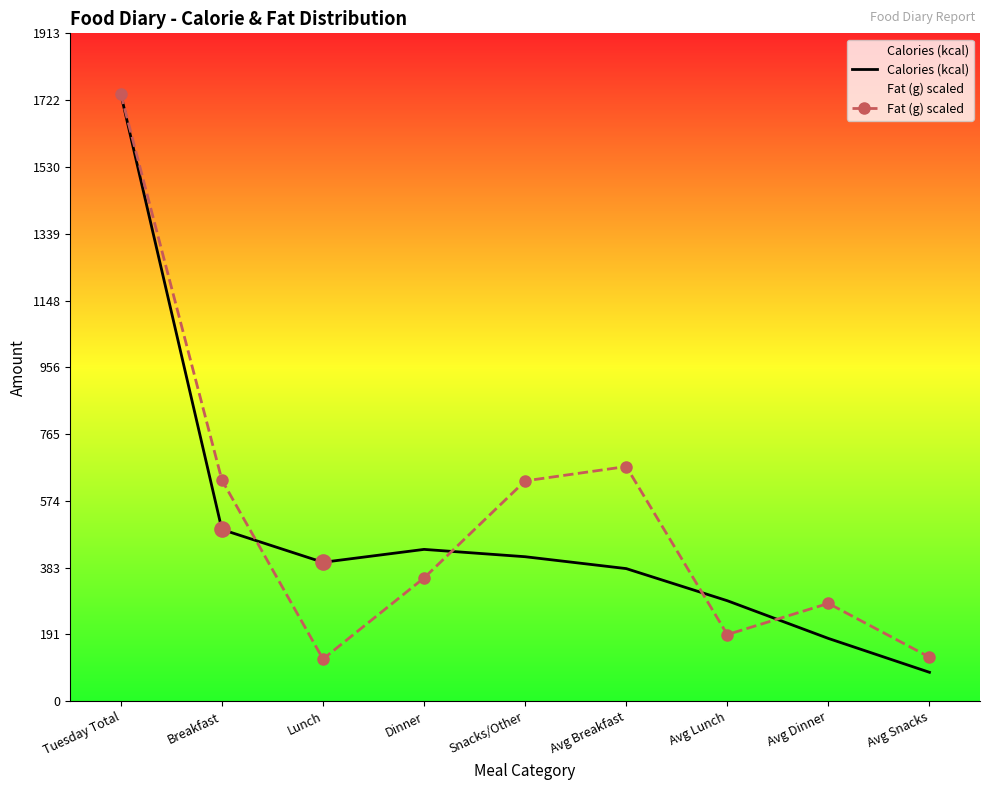

What are all the series names shown in the legend?

Calories (kcal), Fat (g) scaled